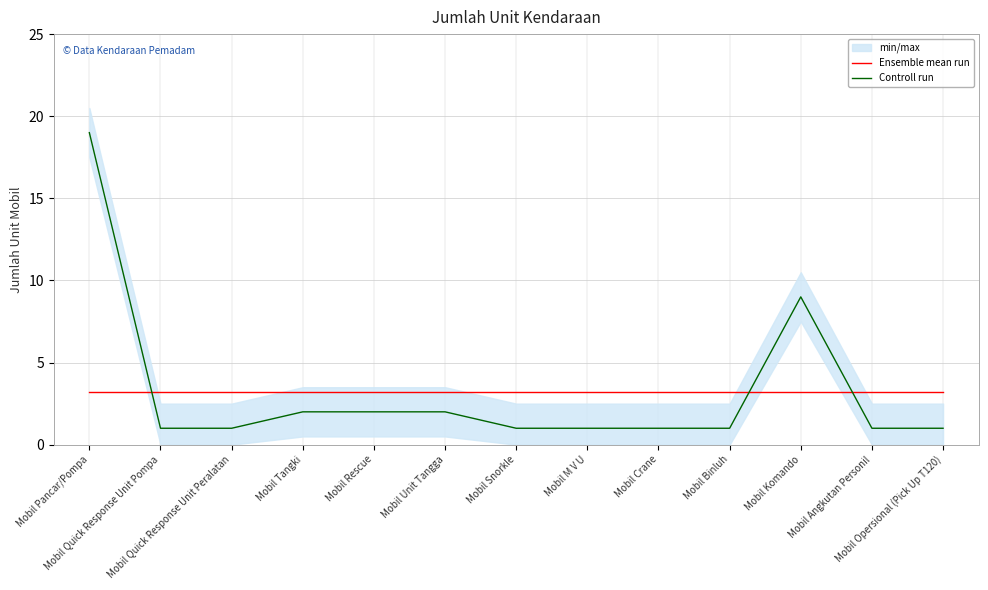

True or false: Controll run has more than 1 points higher than both neighbors.

False